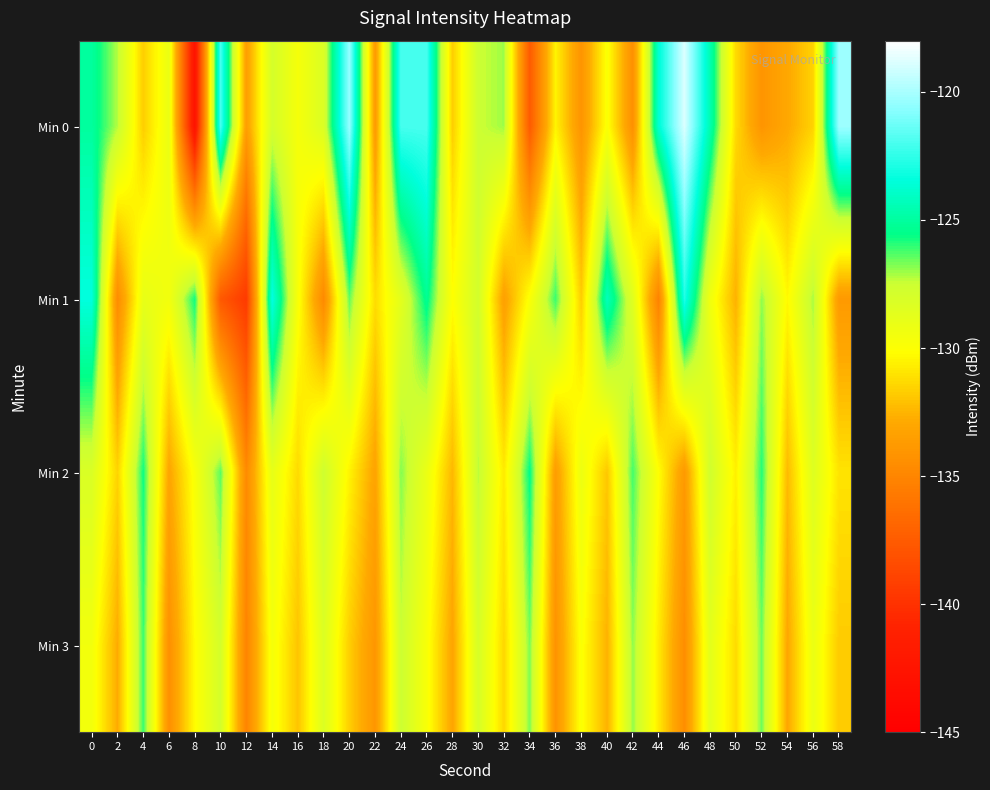

What is the minimum value shown in the chart?

-142.7